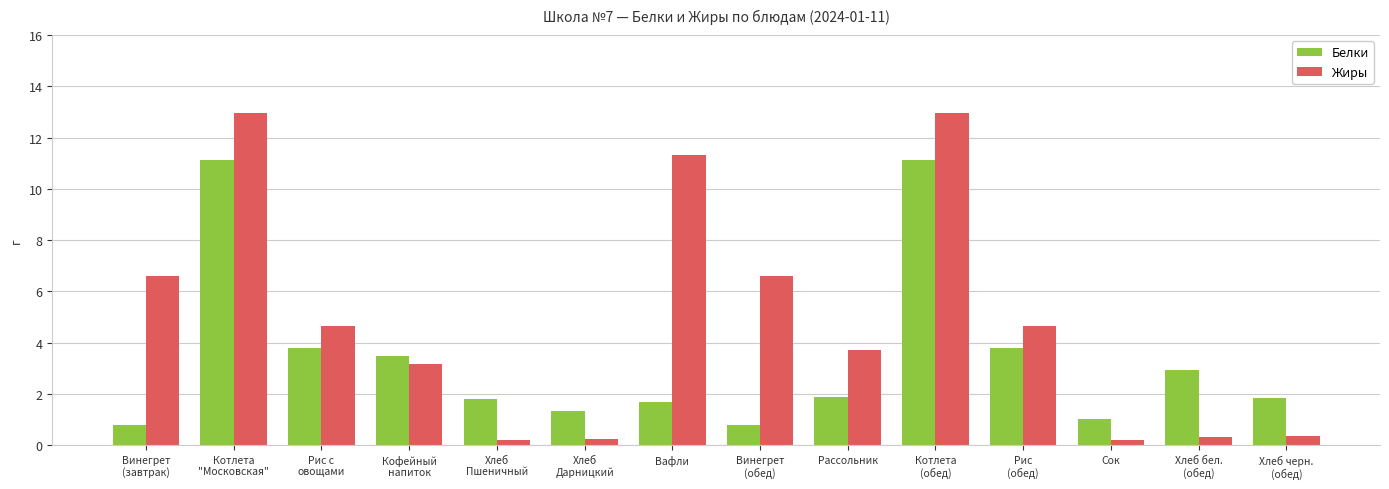

What is the difference between the maximum and minimum values in the Жиры series?

12.8